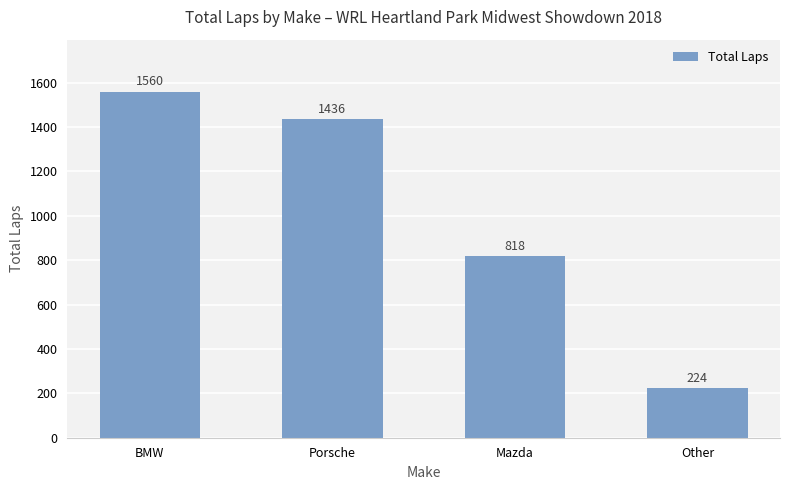

What is the change in value from BMW to Other?

-1336